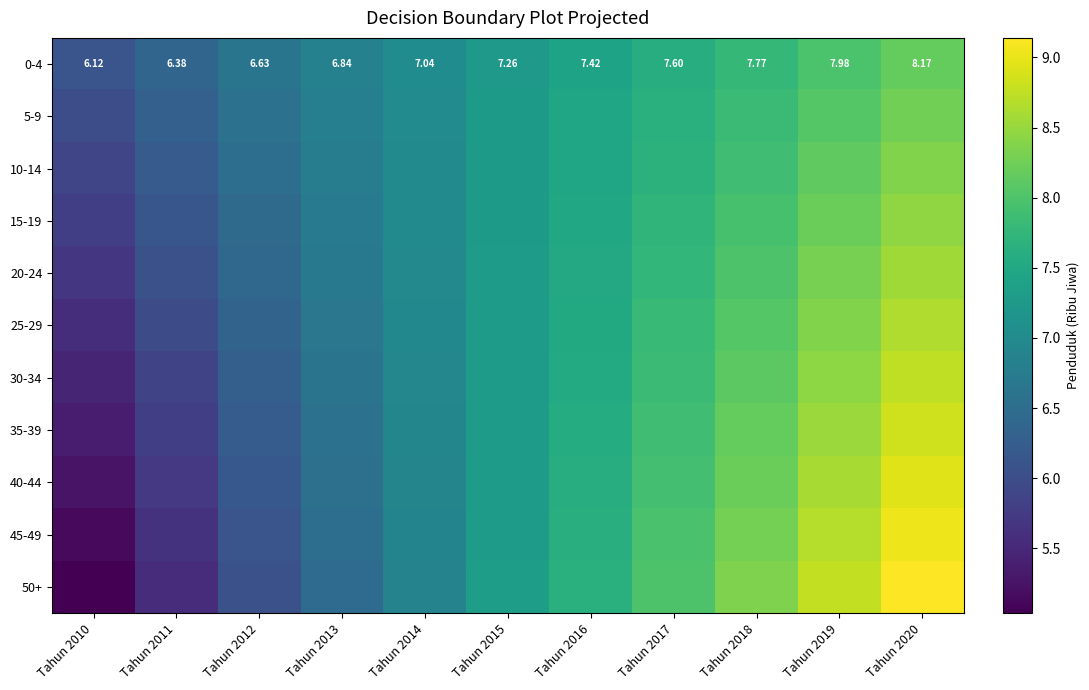

The 5-9 series shows 7.8 at Tahun 2018. True or false?

True